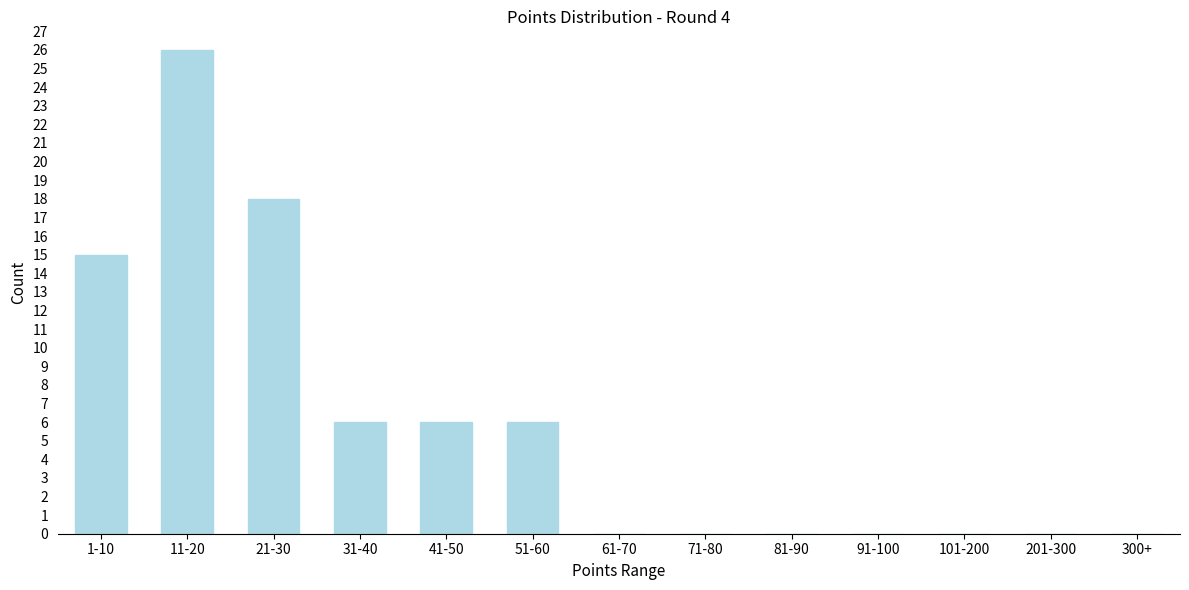

Reading left to right, extract all data points from this chart.

1-10=15	11-20=26	21-30=18	31-40=6	41-50=6	51-60=6	61-70=0	71-80=0	81-90=0	91-100=0	101-200=0	201-300=0	300+=0